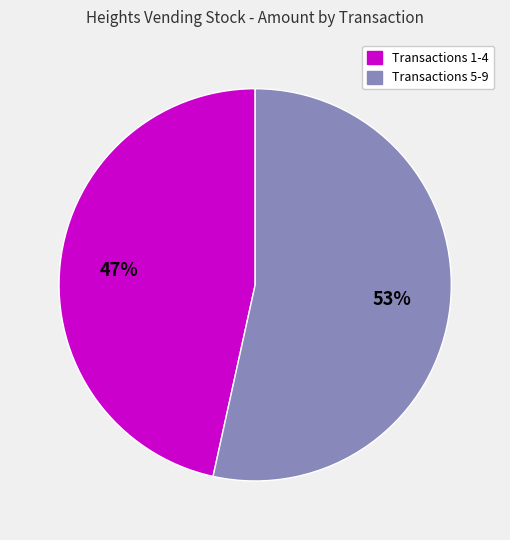

How many slices are in this pie chart?

2